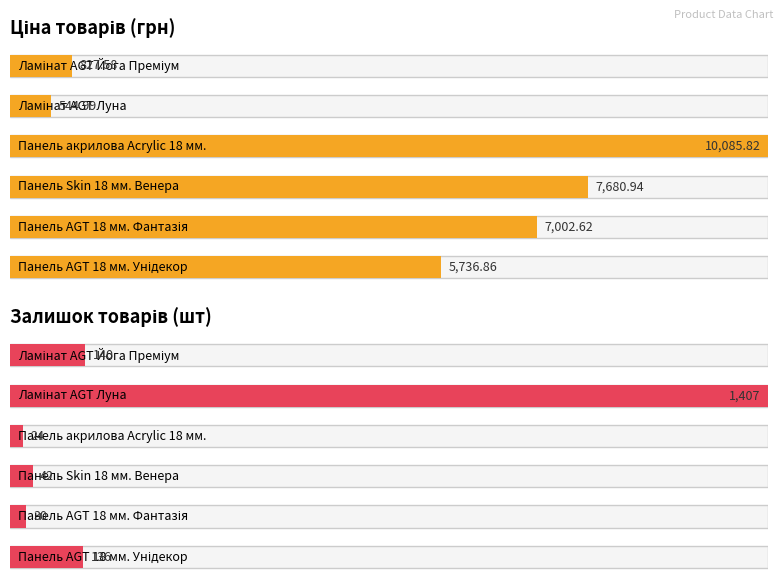

Reading right to left, list all the values displayed in this chart.

Ціна: Панель AGT 18 мм. Унідекор=5736.9	Панель AGT 18 мм. Фантазія=7002.6	Панель Skin 18 мм. Венера=7680.9	Панель акрилова Acrylic 18 мм.=10085.8	Ламінат AGT Луна=545.0	Ламінат AGT Йога Преміум=827.6
Залишок: Панель AGT 18 мм. Унідекор=136.0	Панель AGT 18 мм. Фантазія=30.0	Панель Skin 18 мм. Венера=42.0	Панель акрилова Acrylic 18 мм.=24.0	Ламінат AGT Луна=1407.0	Ламінат AGT Йога Преміум=140.0